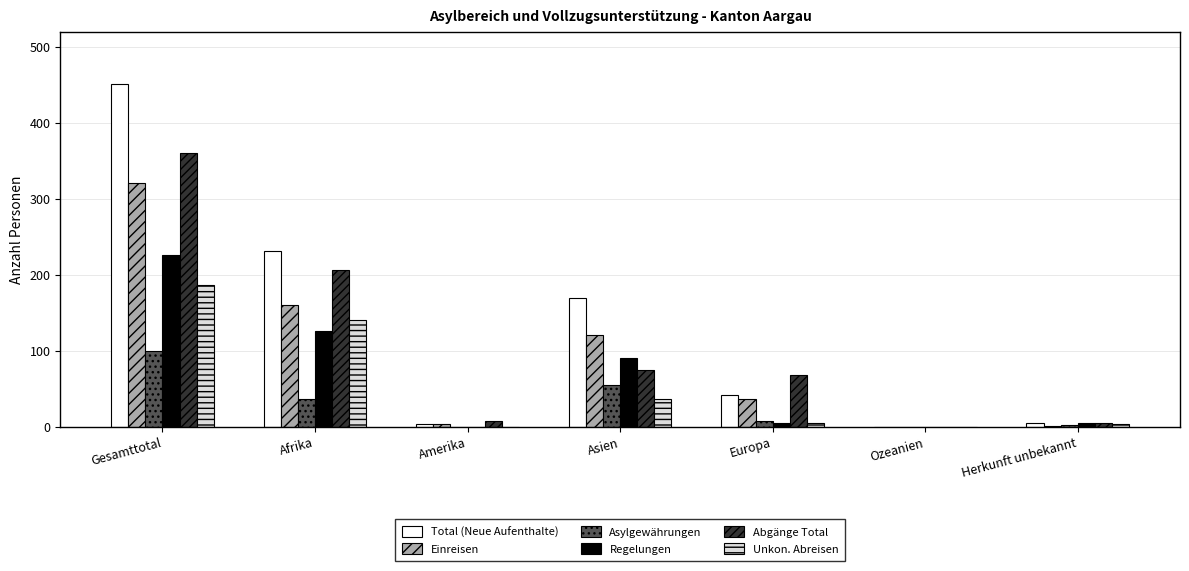

At which category is the sum across all series the highest?

Gesamttotal